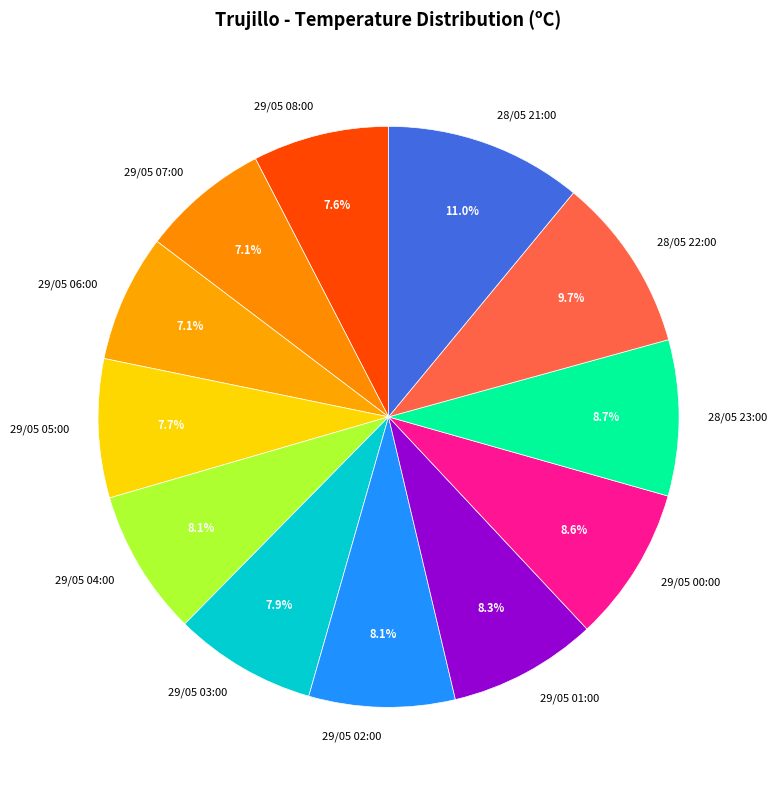

To the nearest percent, what portion does 29/05 08:00 represent?

8%